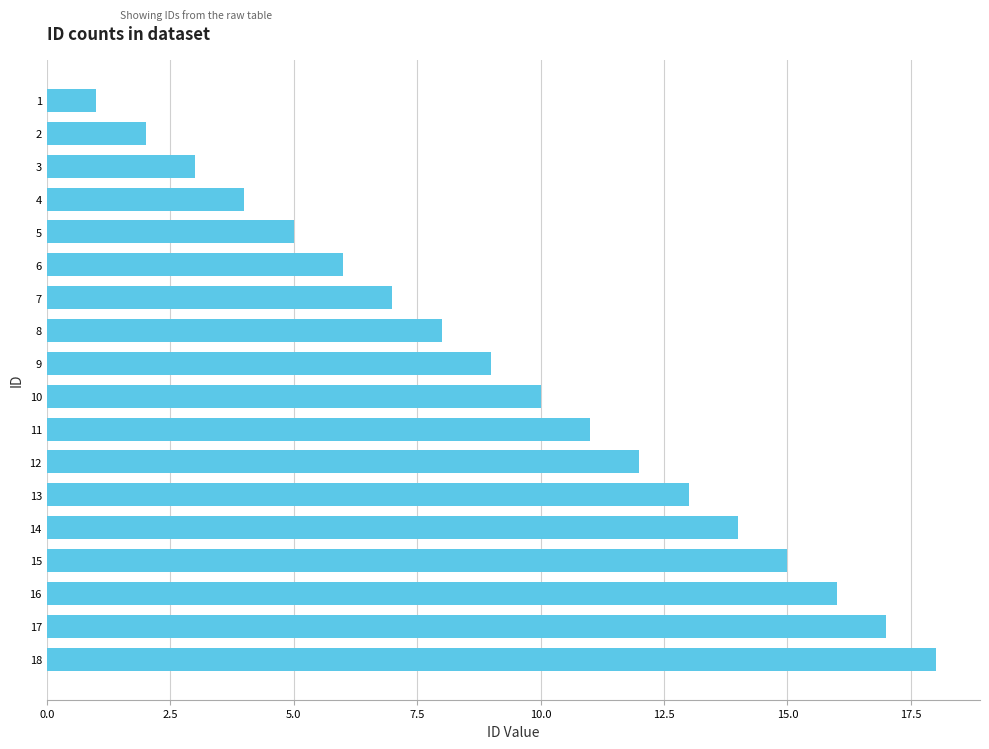

What is the change in value from 4 to 12?

+8